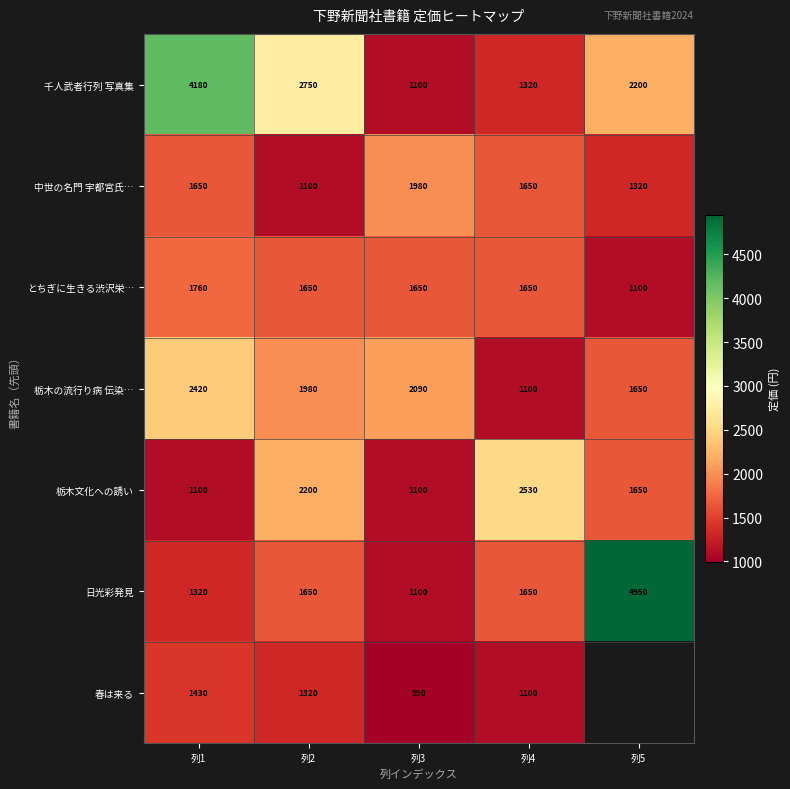

What is the spread (max minus min) of values at 列2?

1650